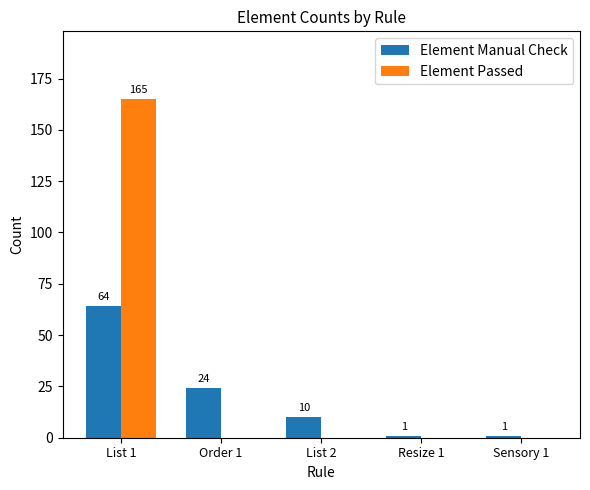

Are the bars grouped side by side (vs. stacked)?

Yes